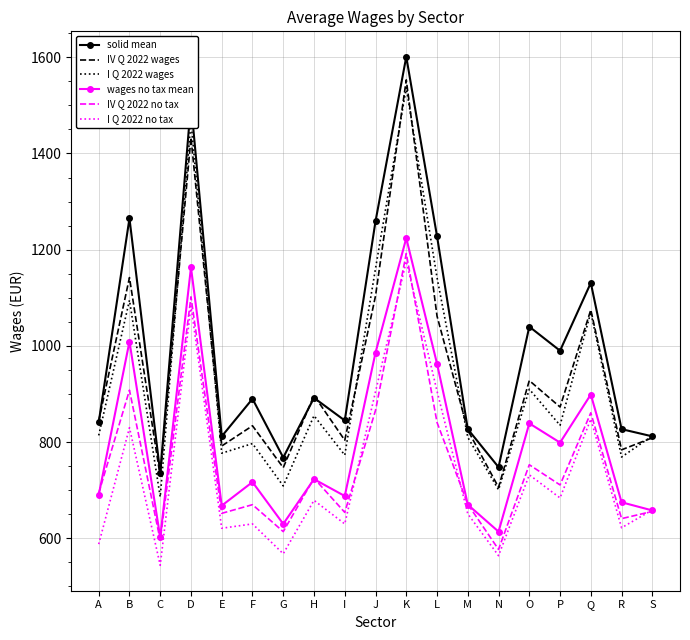

Where does the I Q 2022 no tax series first go above 659?

B